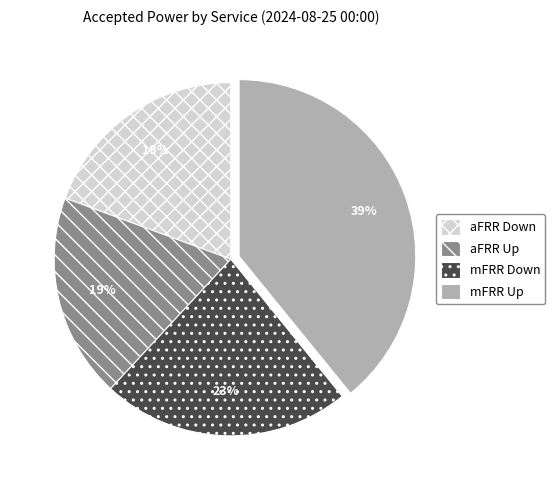

Which slice is the largest?

mFRR Up